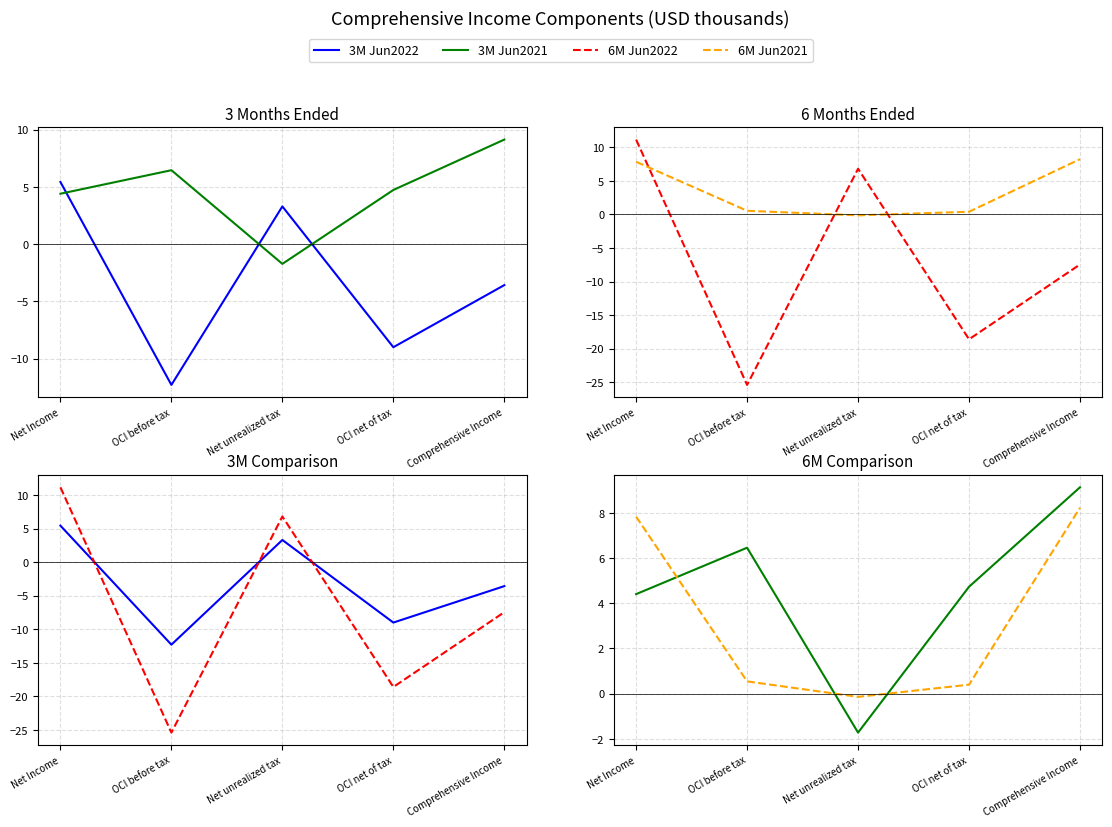

Does the chart have visible grid lines?

Yes